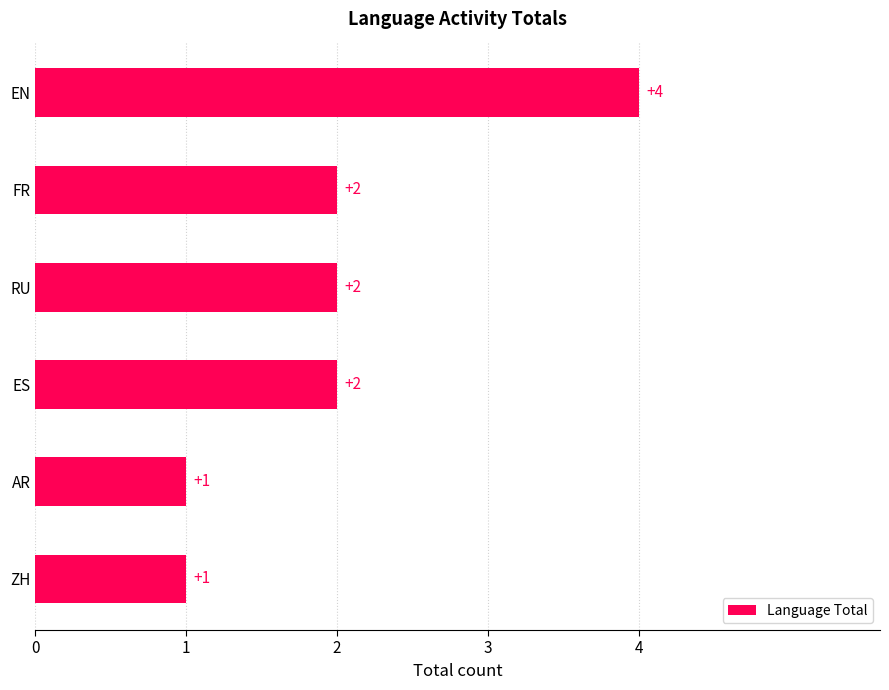

What is the ratio of the value at RU to the value at ES?

1.0